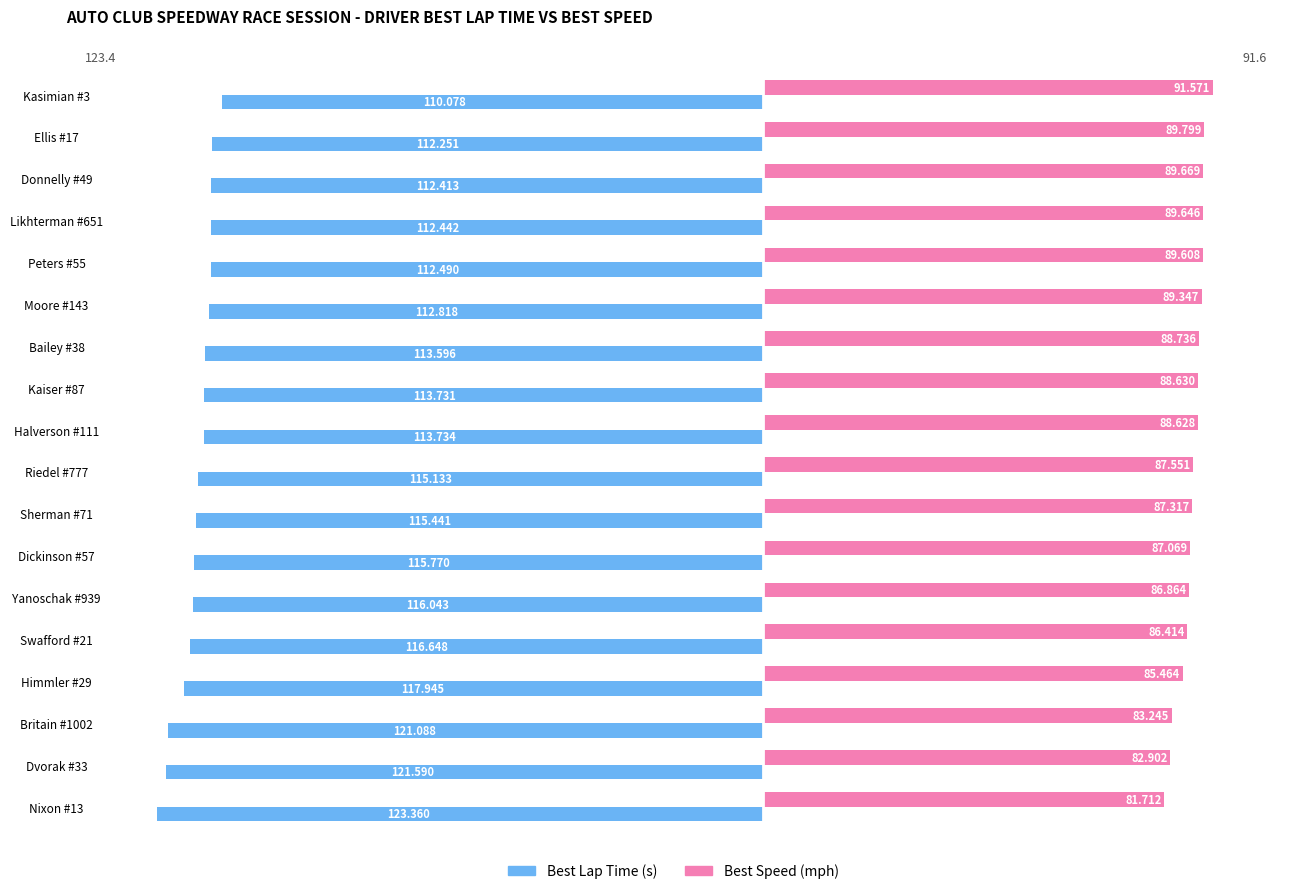

Is the value of Best Speed (mph) at Dvorak #33 greater than the value of Best Lap Time (s) at Moore #143?

Yes